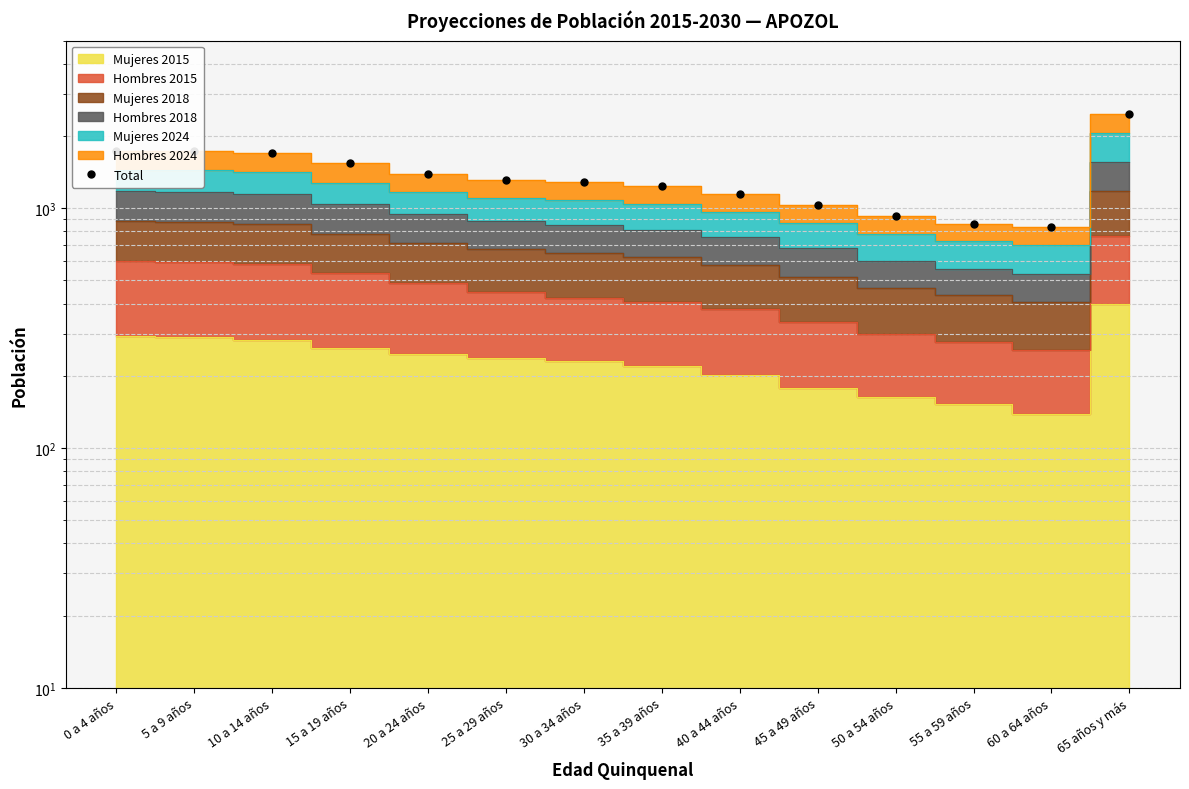

Reading left to right, list all the values displayed in this chart.

1724	1725	1694	1537	1392	1310	1289	1242	1151	1032	927	863	838	2474